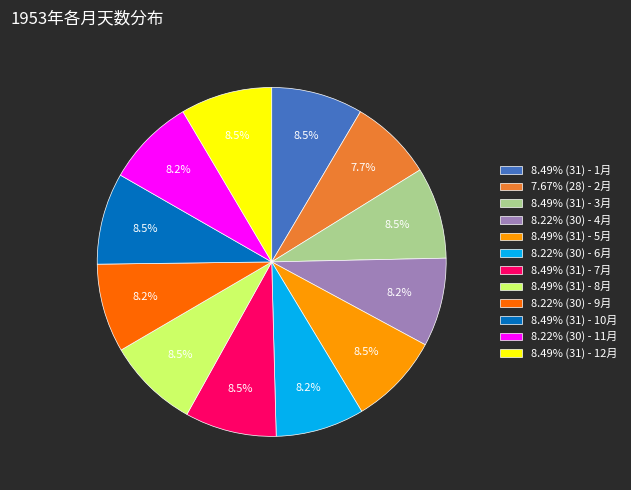

Is 8.49% (31) - 1月 the majority of the pie?

No